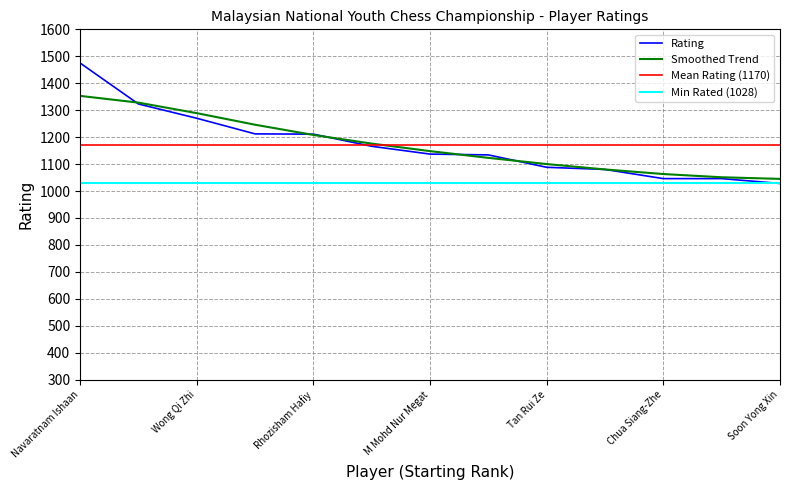

Rank the categories by value from lowest to highest.

Soon Yong Xin, Chua Siang-Zhe, Muthusamy Mohanasilan, Le Hao Ming, Tan Rui Ze, Chuah Ee Hong, M Mohd Nur Megat, Ernest Yek, Rhozisham Hafiy, Lim Feng Wei, Wong Qi Zhi, Lai Hong Jun, Navaratnam Ishaan